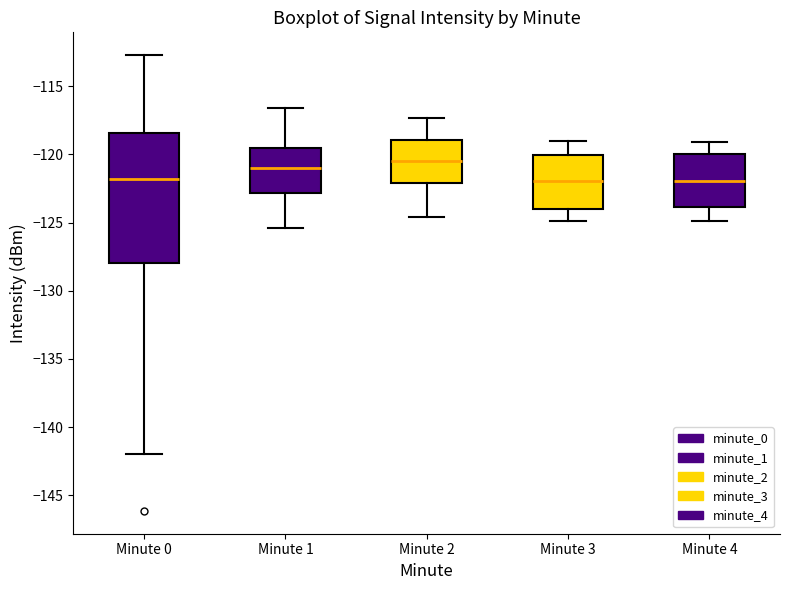

Reading left to right, transcribe this box plot: for each box, give where its median line is, the range the box spans, and where its two whiskers end, as read against the y-axis. The values are not printed on the chart, so give them approximately, as read against the axis.

Minute 0: median -122.0, box -128.0 to -118.5, whiskers -142.0 to -112.5
Minute 1: median -121.0, box -123.0 to -119.5, whiskers -125.5 to -116.5
Minute 2: median -120.5, box -122.0 to -119.0, whiskers -124.5 to -117.5
Minute 3: median -122.0, box -124.0 to -120.0, whiskers -125.0 to -119.0
Minute 4: median -122.0, box -124.0 to -120.0, whiskers -125.0 to -119.0